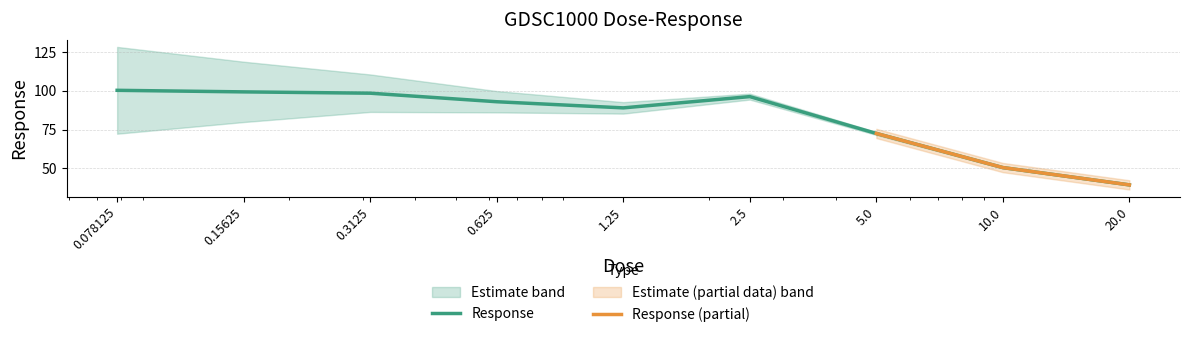

Which category has the highest value across all series?

0.078125